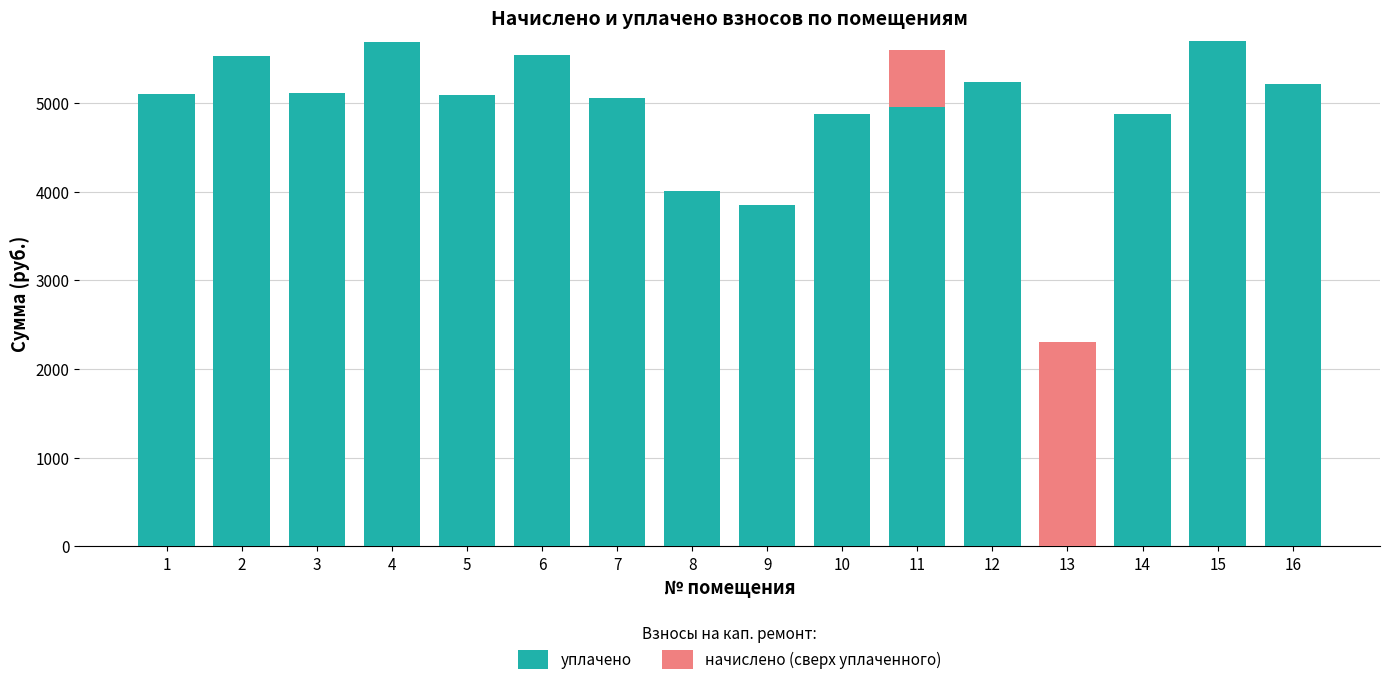

Is it true that уплачено equals 2156.4 at 10?

False